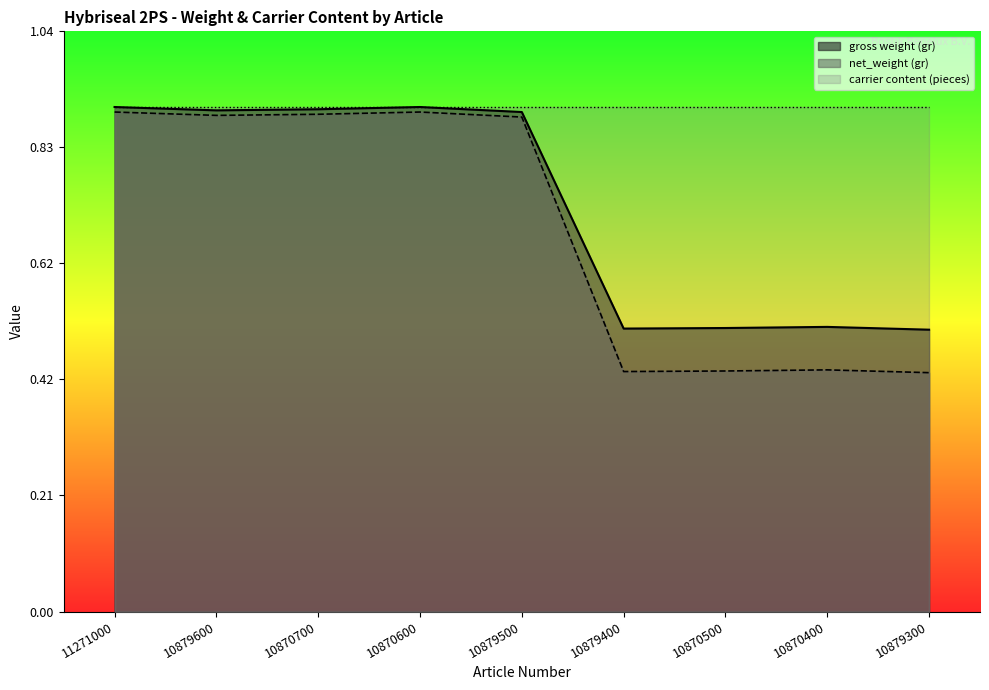

Which category has the lowest value in the net_weight (gr) series?

10879300